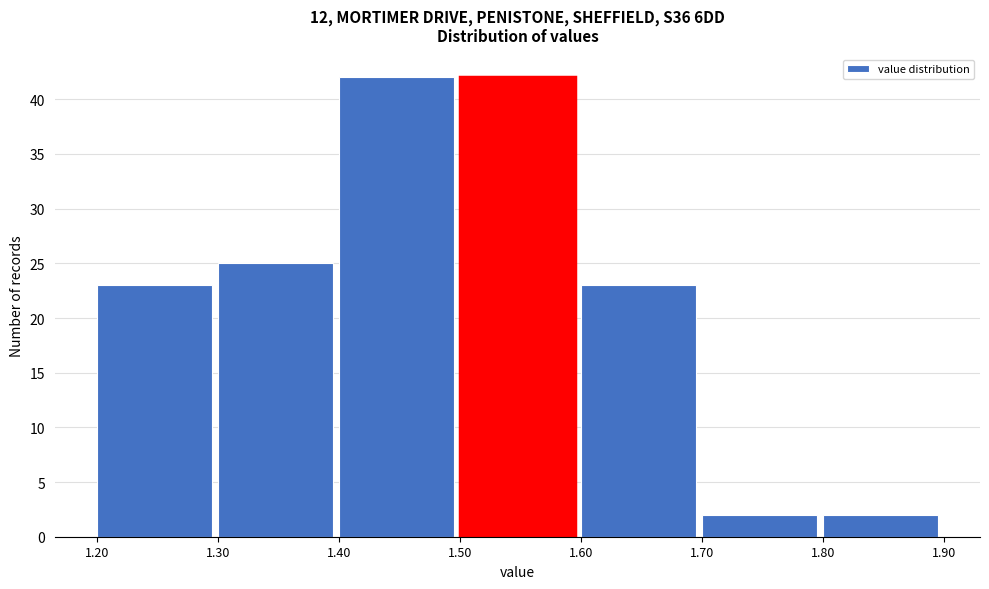

What is the height of the bar covering 1.70 to 1.80 on the x-axis? The values are not printed on the chart, so give them approximately, as read against the axis.

2